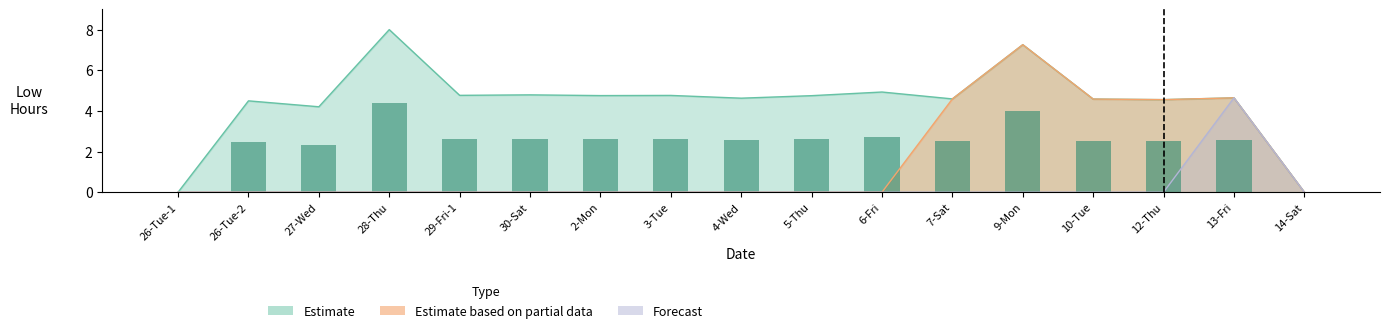

Are the bars horizontal?

No